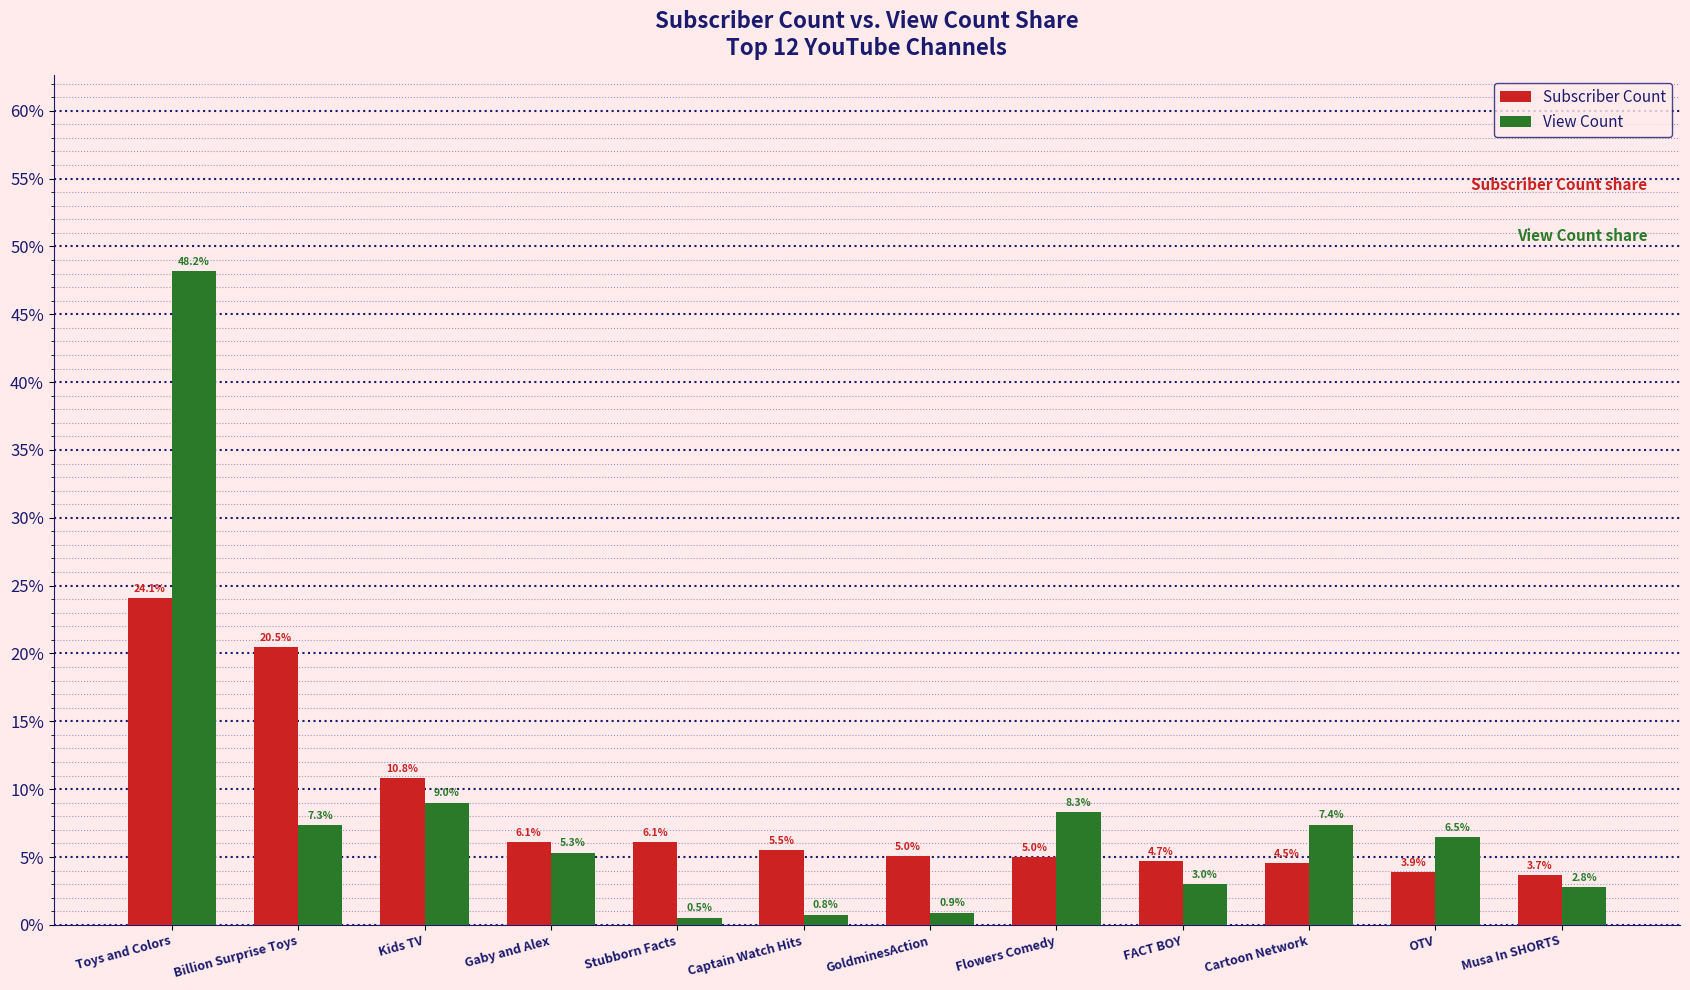

What is the value of the Subscriber Count bar at the 2nd from the left?

20.5